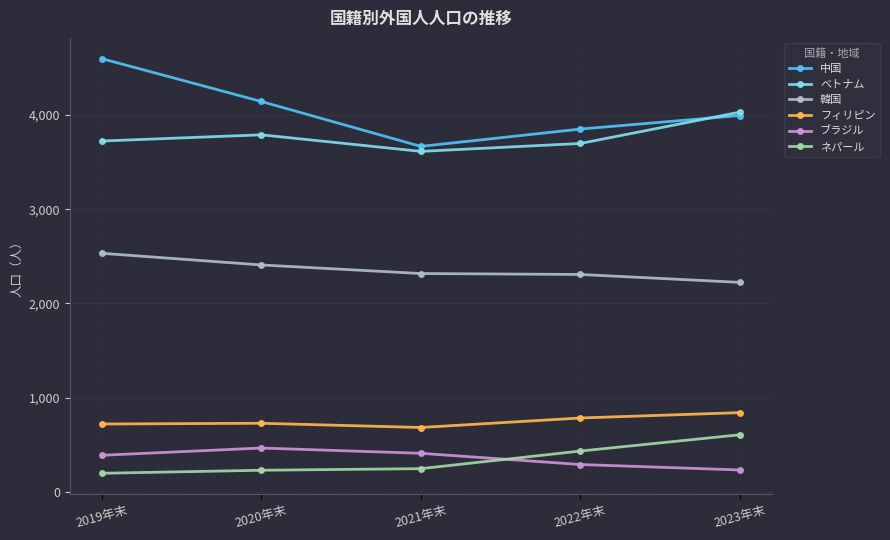

At which label is ネパール closest to 401?

2022年末